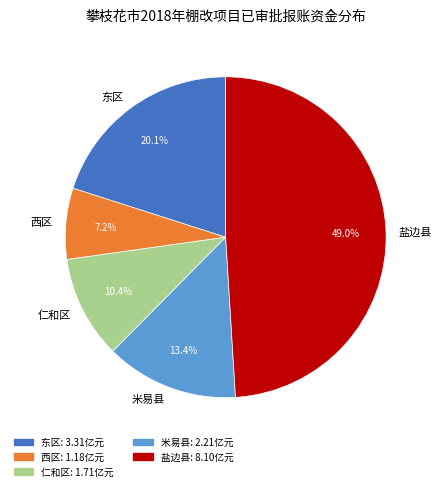

Rank the categories by value from highest to lowest.

盐边县, 东区, 米易县, 仁和区, 西区